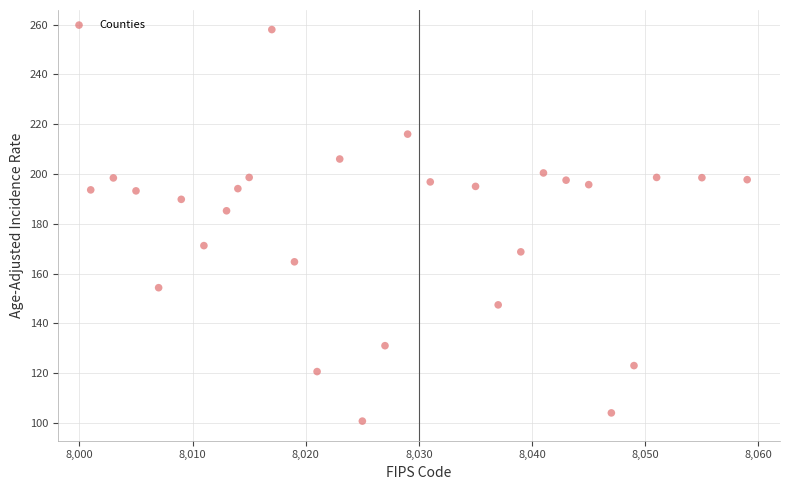

What is the range of X values (max minus min)?

58.0